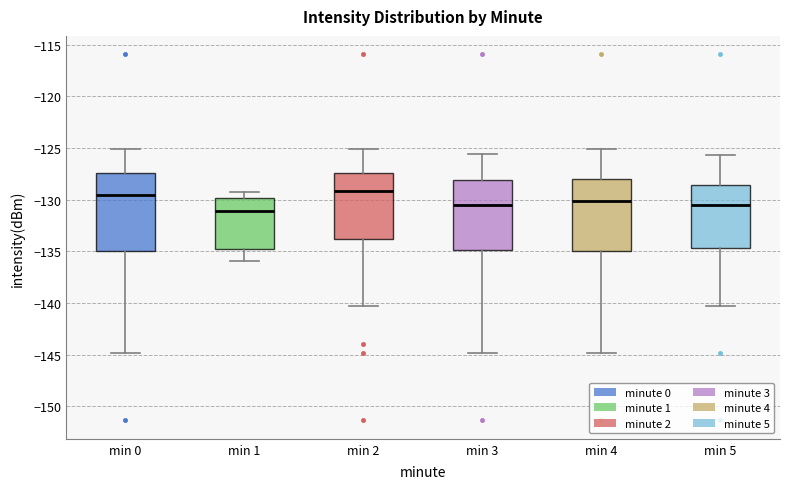

Where is the lower edge of the box for min 2 on the y-axis? The values are not printed on the chart, so give them approximately, as read against the axis.

-134.0